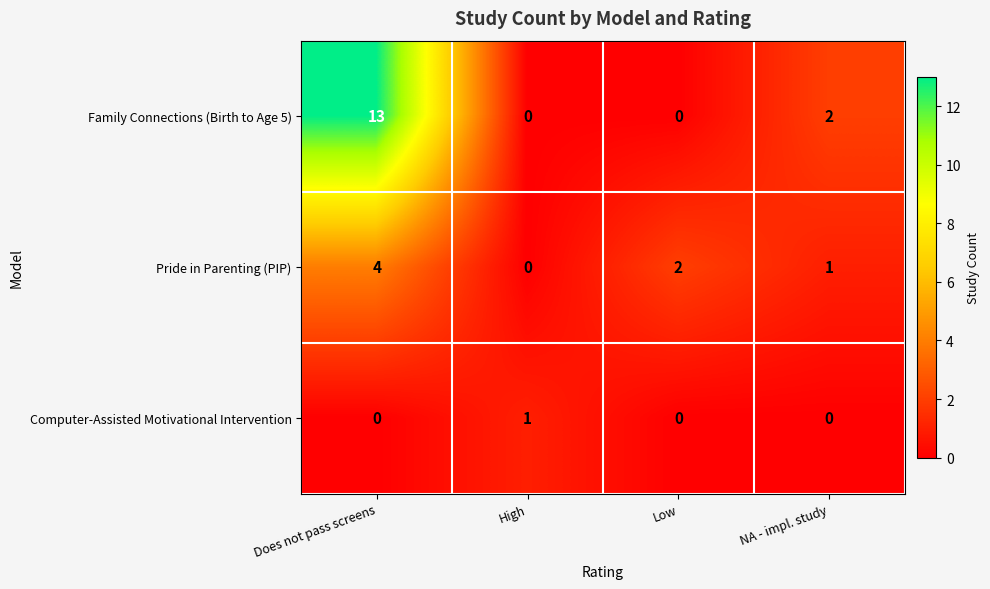

Reading left to right, extract all data points from this chart.

Family Connections (Birth to Age 5): Does not pass screens=13	High=0	Low=0	NA - impl. study=2
Pride in Parenting (PIP): Does not pass screens=4	High=0	Low=2	NA - impl. study=1
Computer-Assisted Motivational Intervention: Does not pass screens=0	High=1	Low=0	NA - impl. study=0